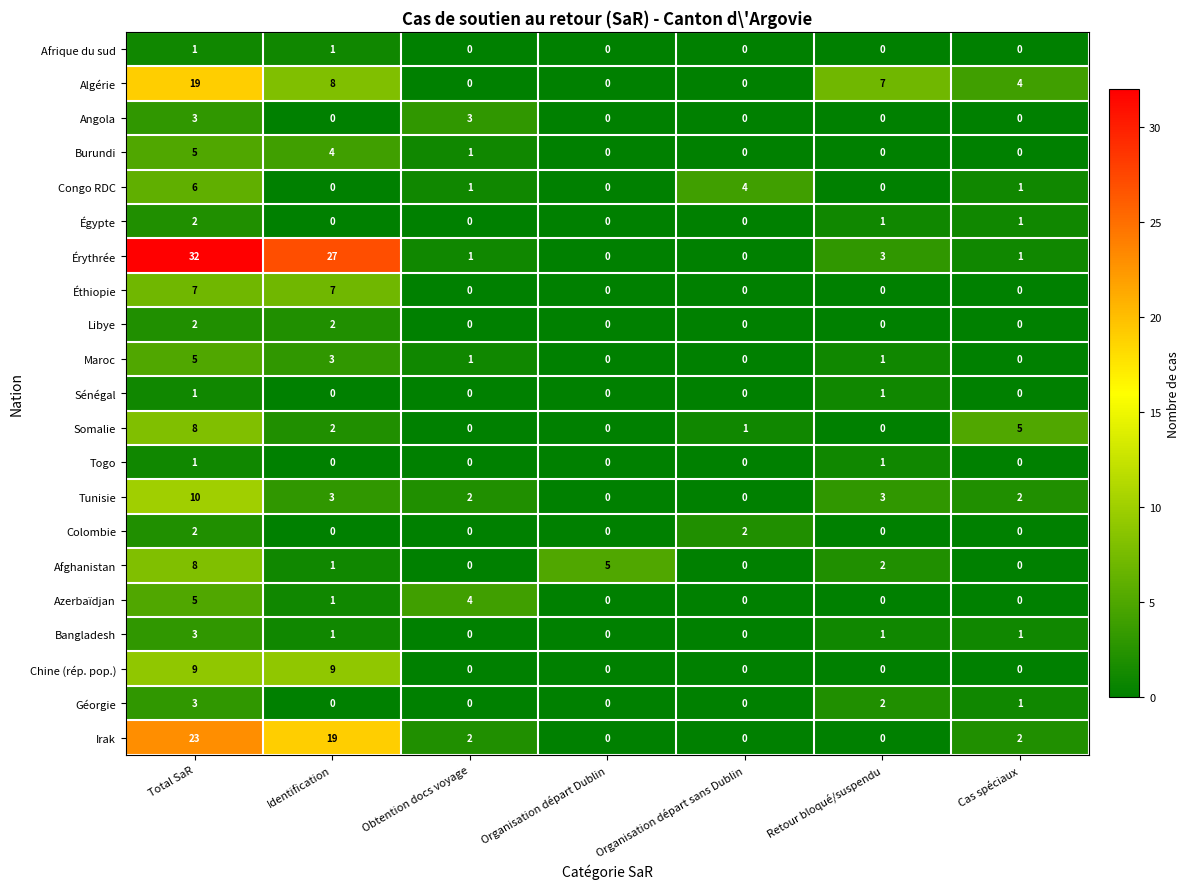

The Burundi series shows 0 at Organisation départ Dublin. True or false?

True